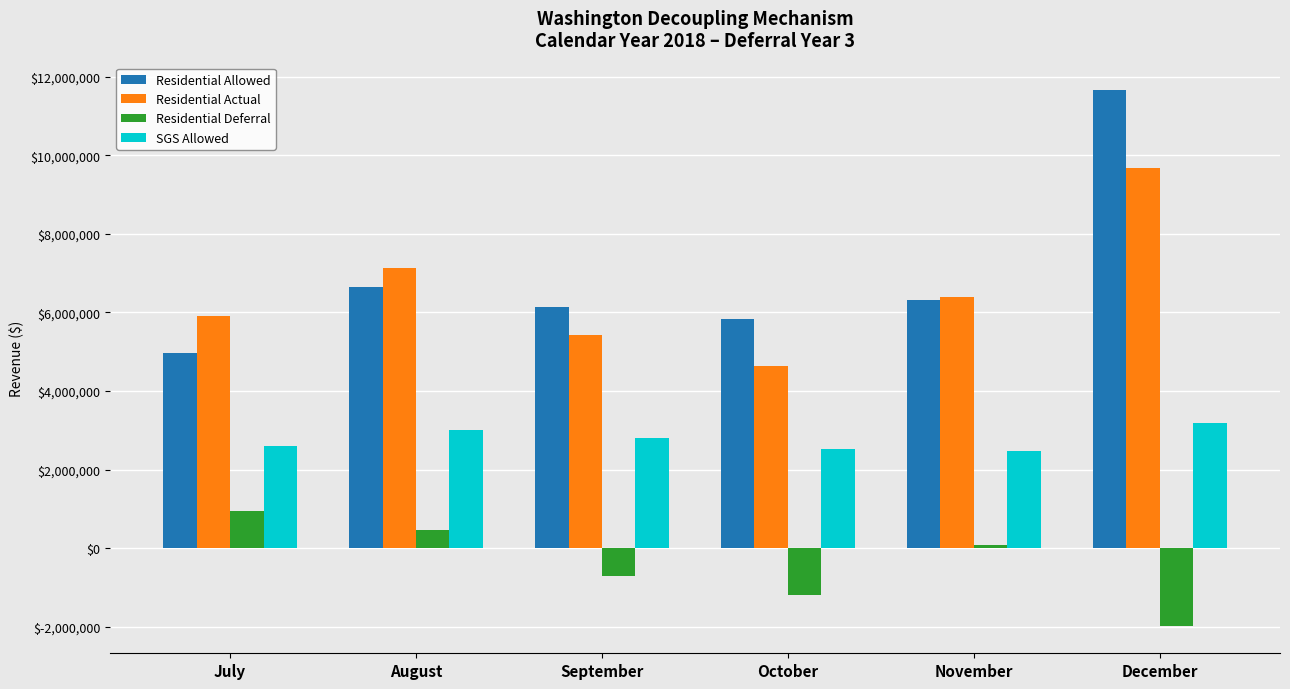

Where does the Residential Actual series first go above 6391156?

August